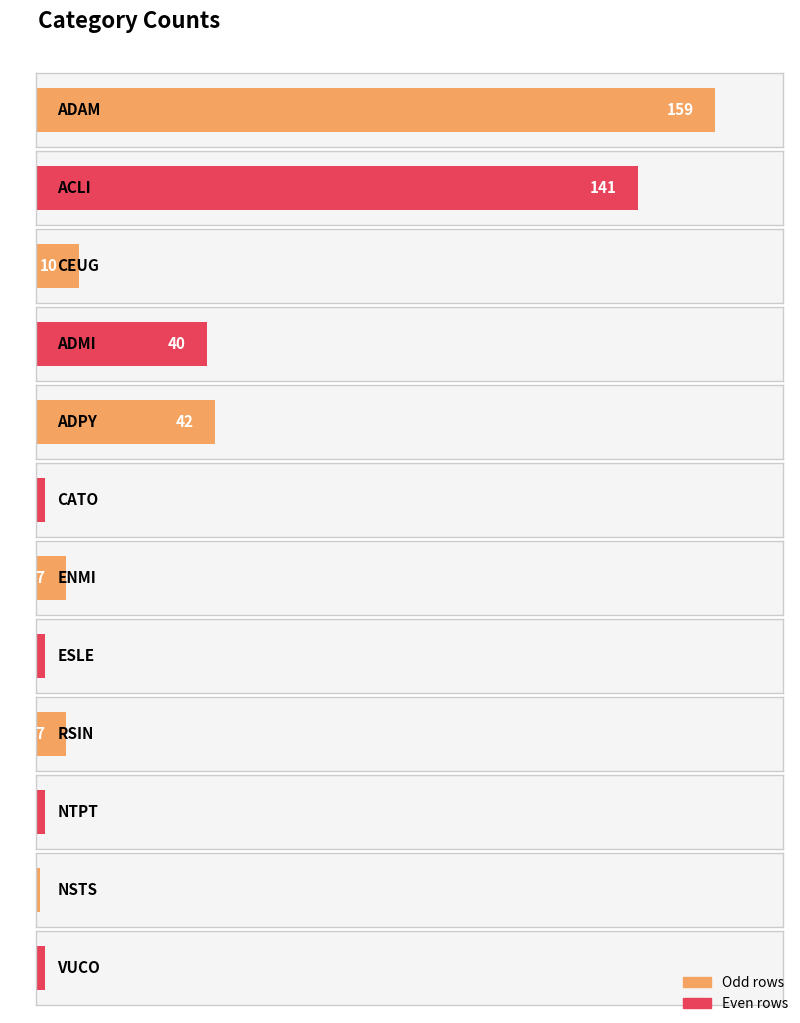

What is the difference between the maximum and minimum values?

158